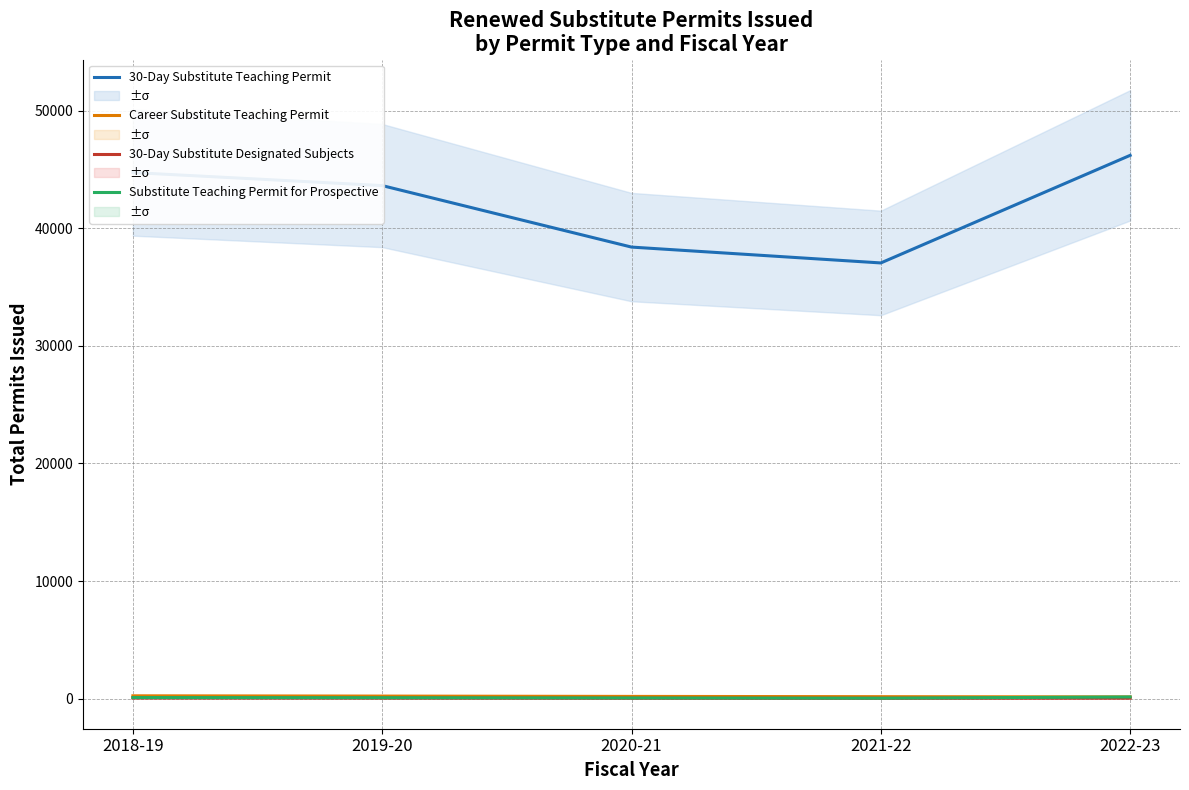

How many categories are shown in the chart?

5